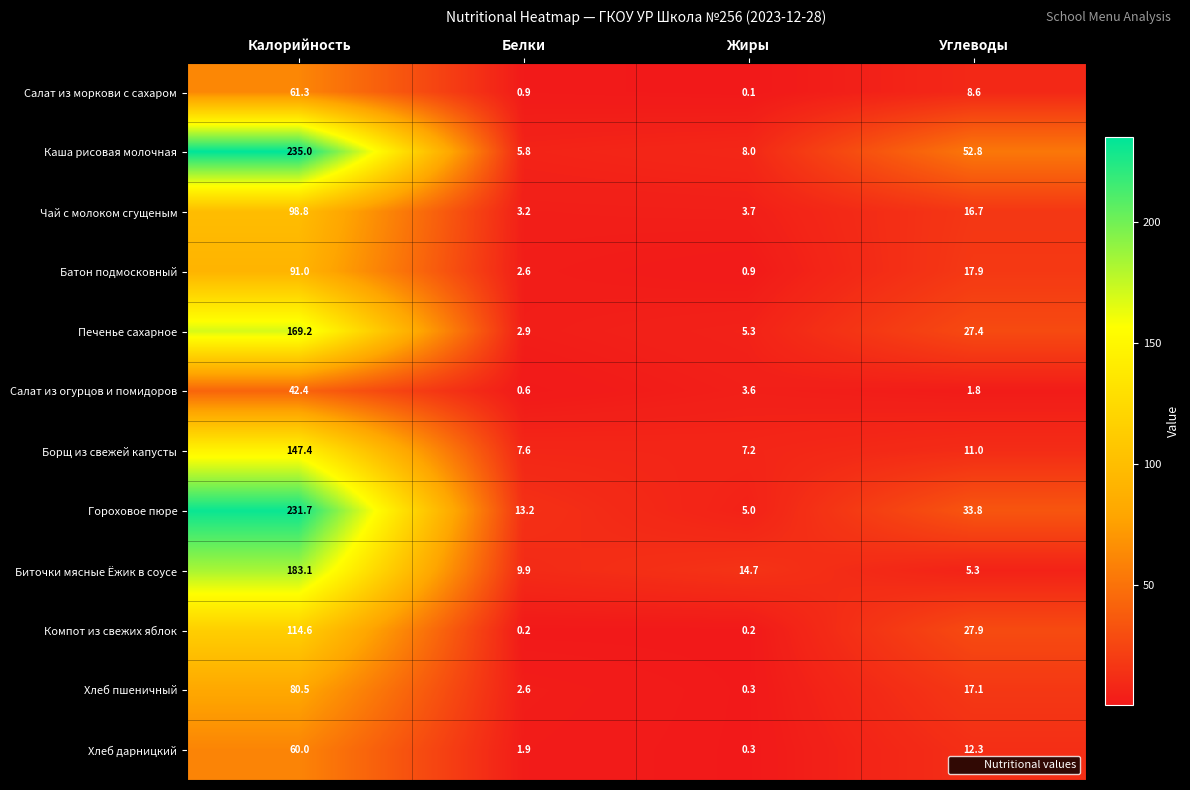

Where is Печенье сахарное nearest to the value 86?

Углеводы